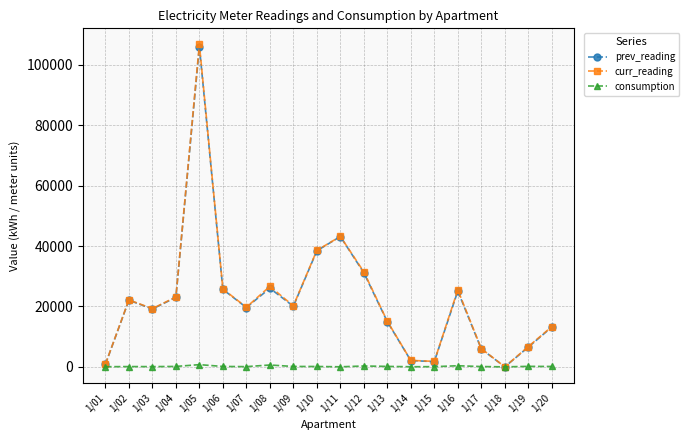

Does the chart have visible grid lines?

Yes